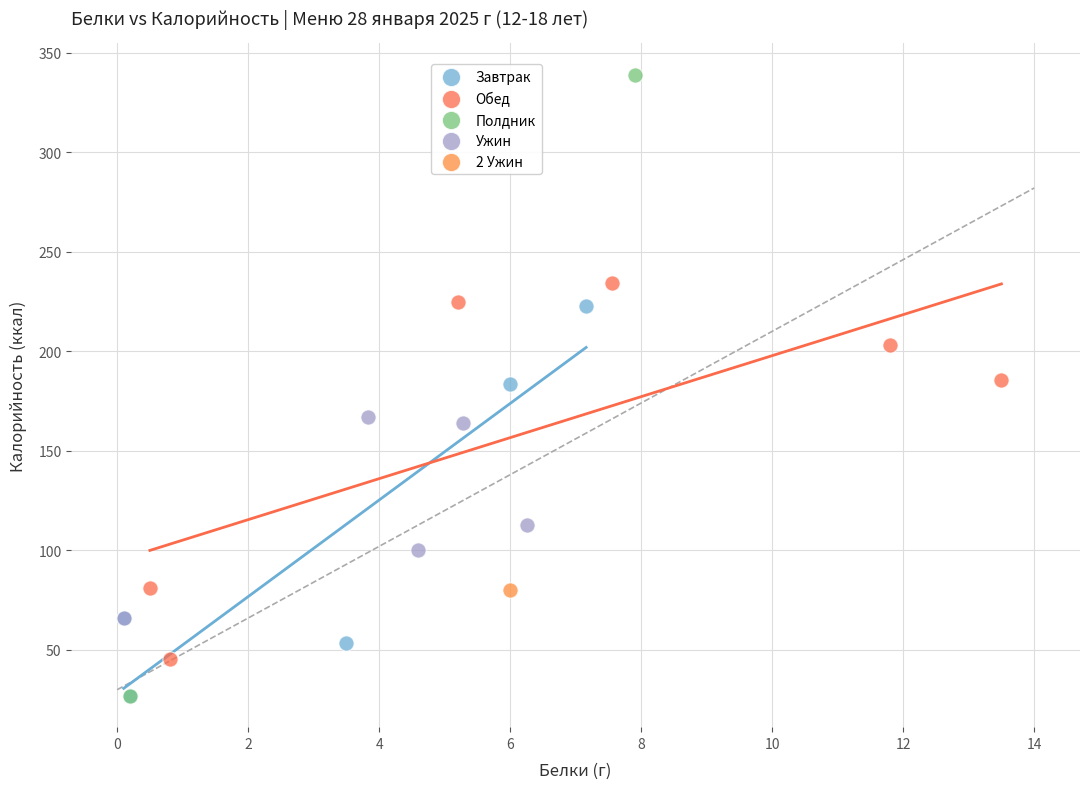

What are all the series names shown in the legend?

Завтрак, Обед, Полдник, Ужин, 2 Ужин